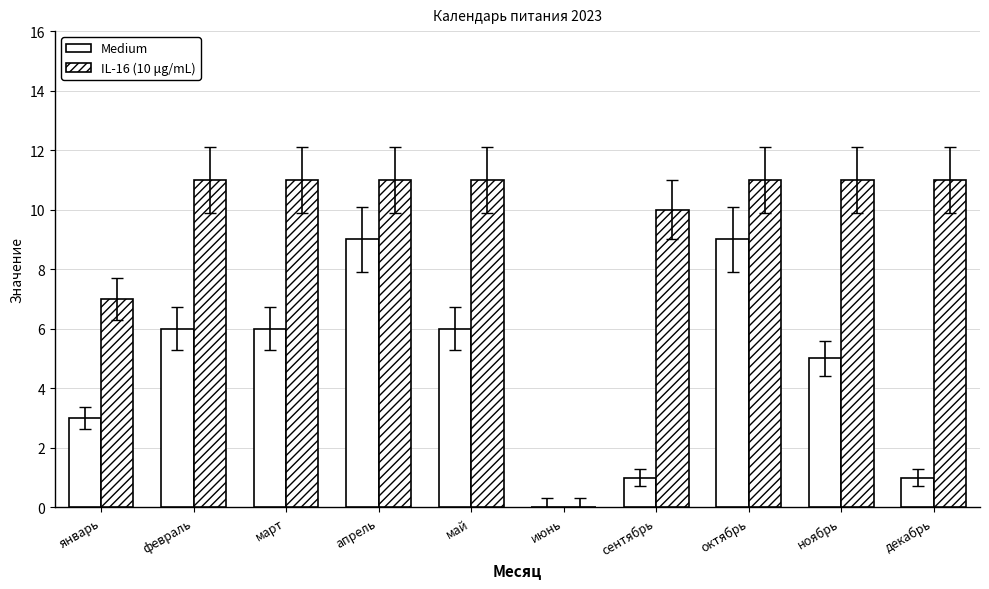

At апрель, list the series in order from smallest to largest.

Medium, IL-16 (10 μg/mL)